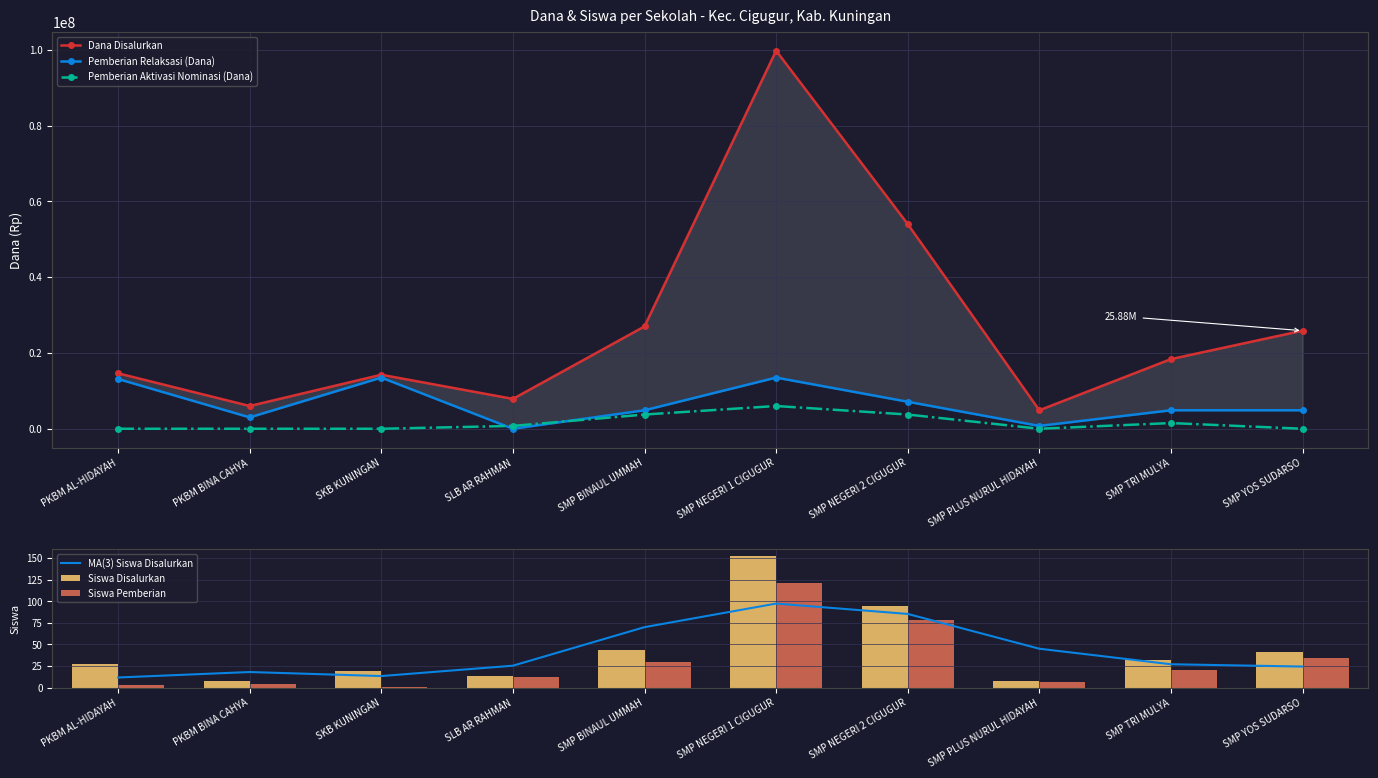

What is the difference between the maximum and minimum values in the Pemberian Relaksasi (Dana) series?

13500000.0